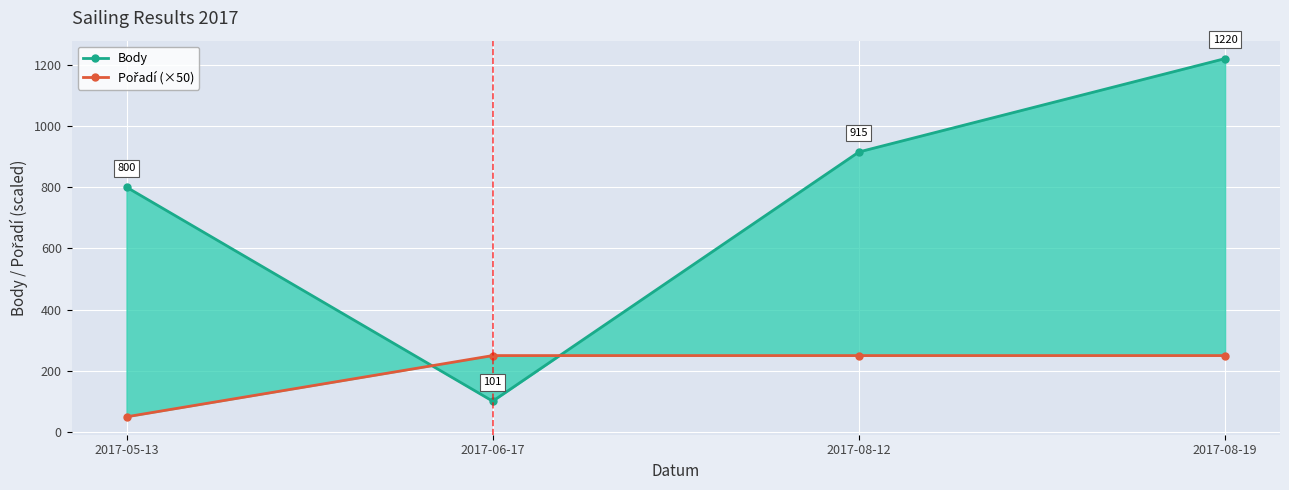

Which series has the widest spread of values?

Body